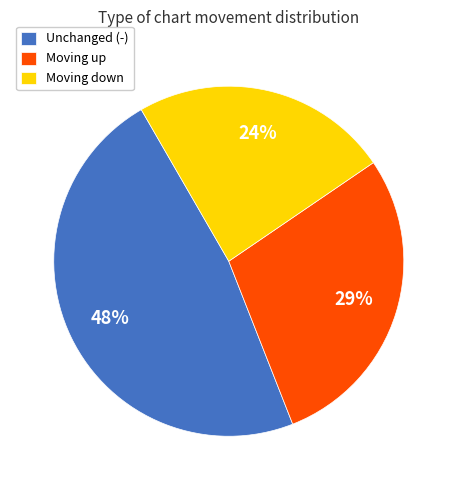

True or false: Moving up accounts for 29% of the total.

True